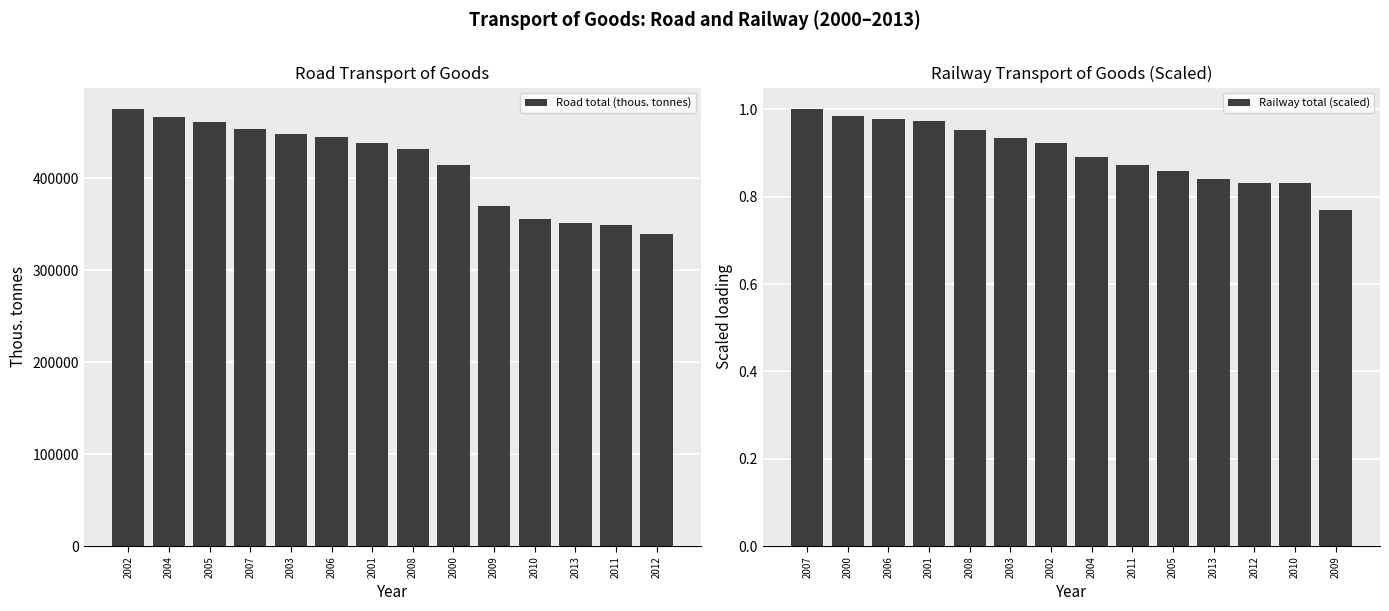

At how many categories does at least one series exceed 121689?

14